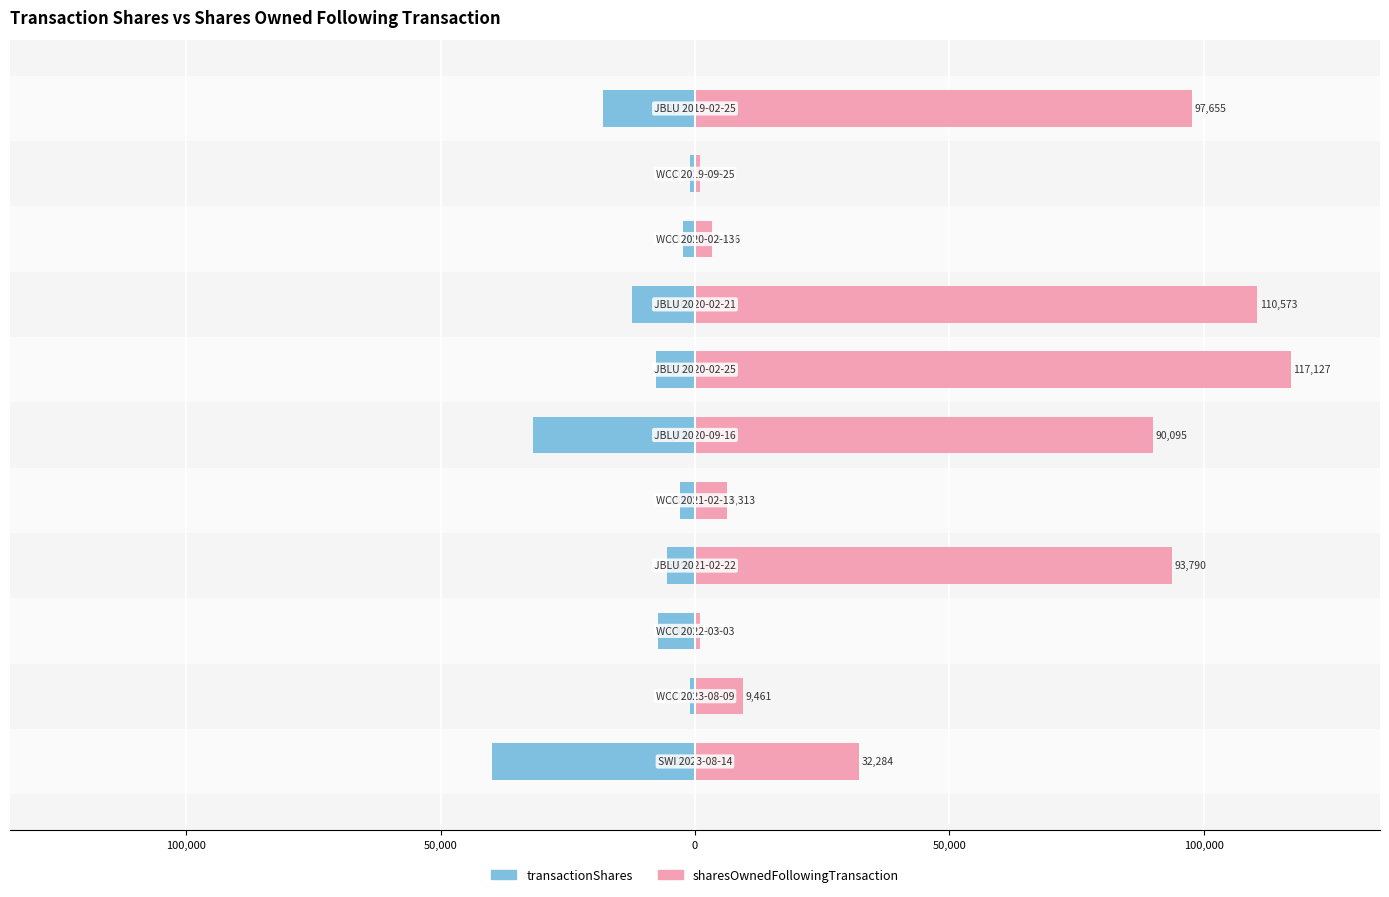

What is the value of the sharesOwnedFollowingTransaction bar at the 1st from the left?

32284